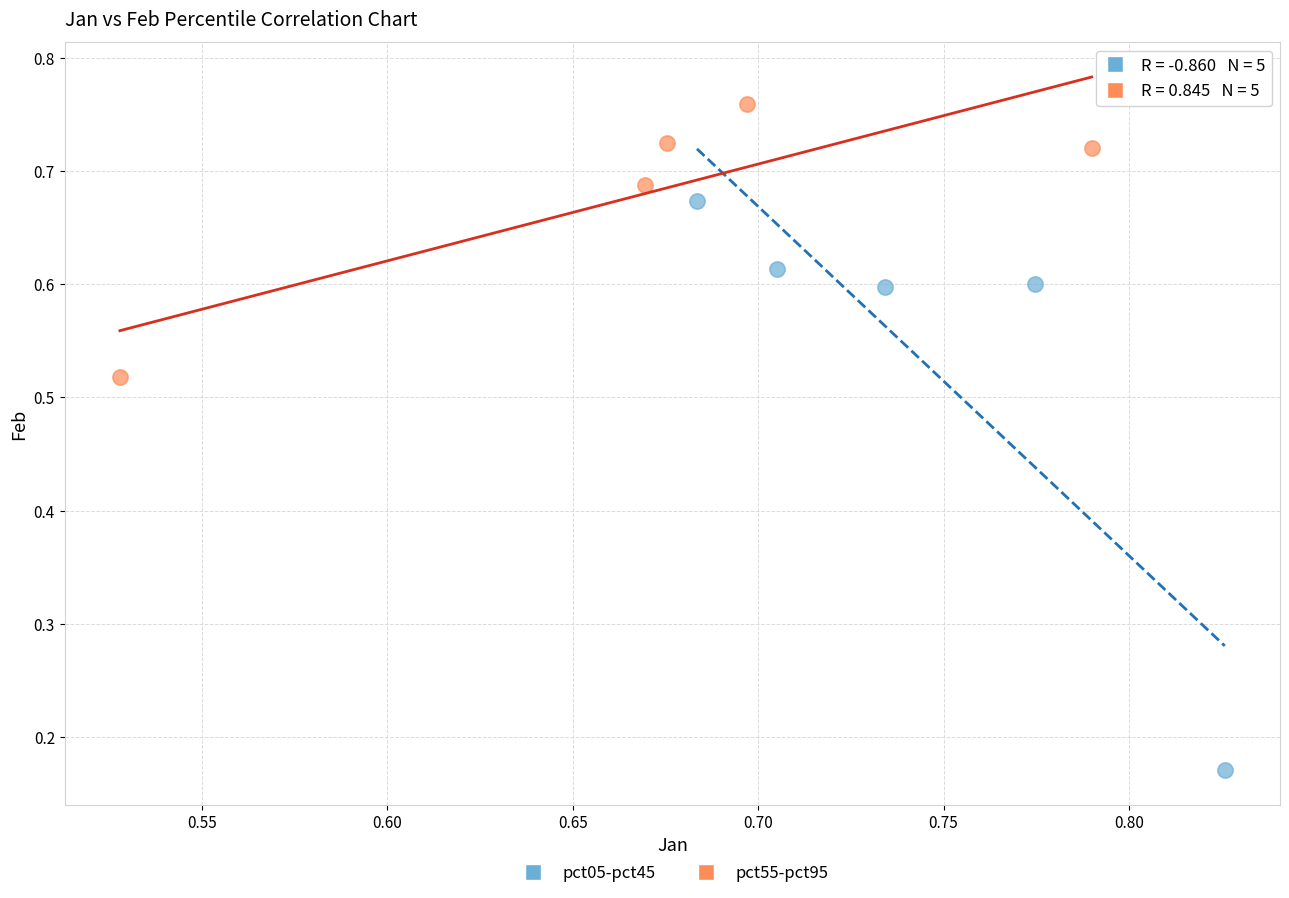

Which series reaches the maximum Y coordinate?

pct55-pct95